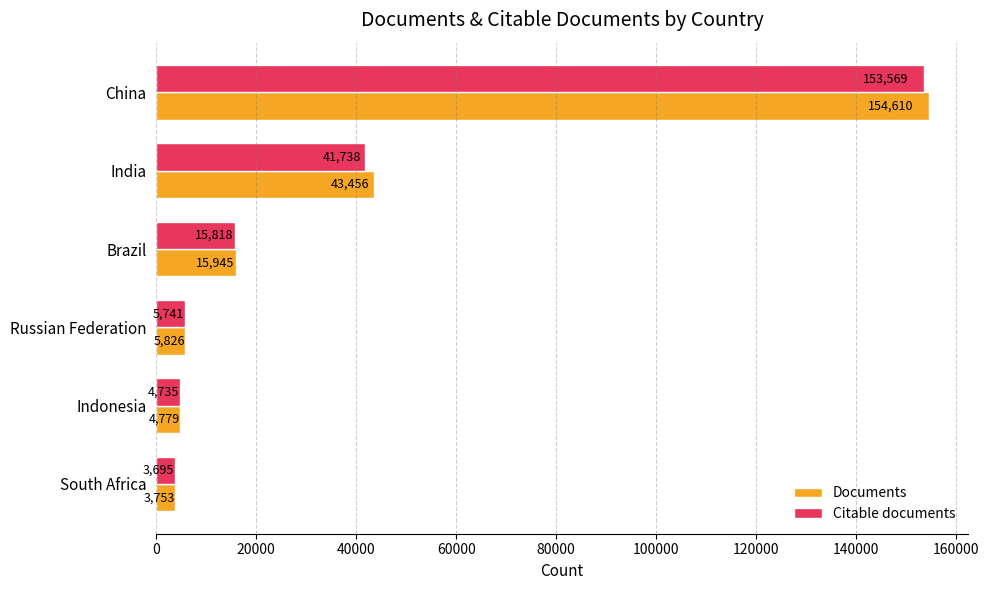

List the labels in order of Documents value, largest first.

China, India, Brazil, Russian Federation, Indonesia, South Africa